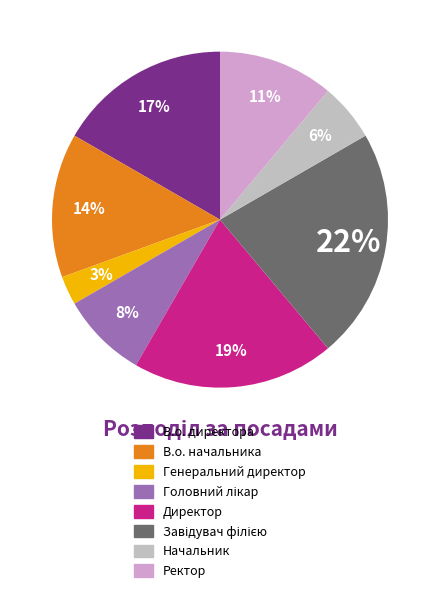

Combined, do Генеральний директор and В.о. директора account for over 50%?

No